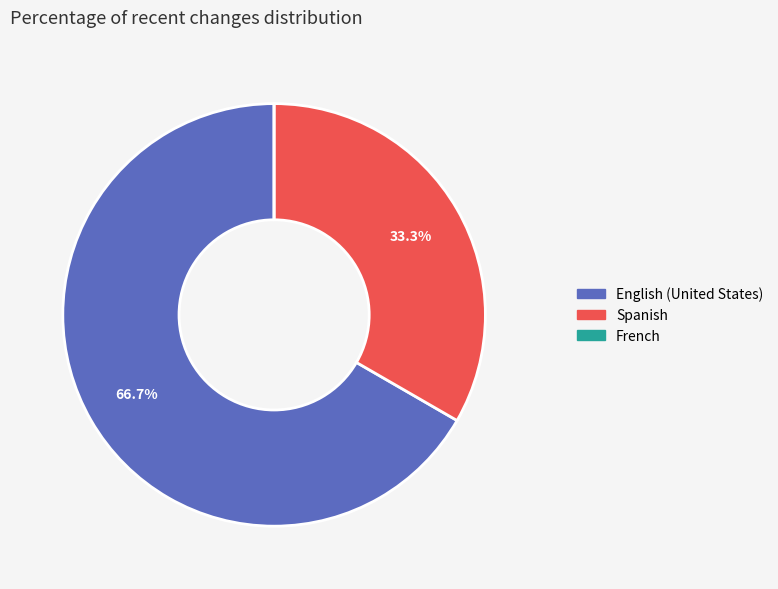

Which slice is the largest?

English (United States)